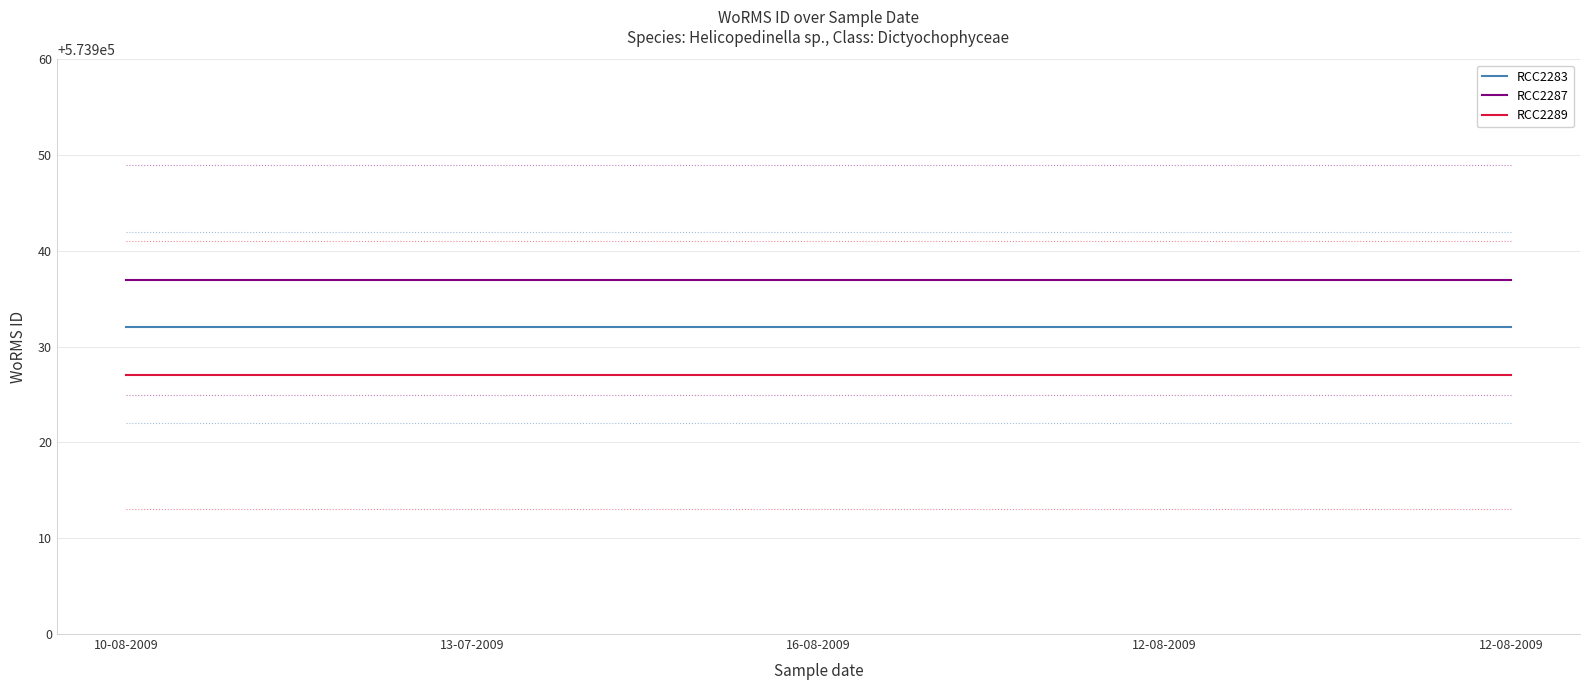

True or false: RCC2289 and RCC2287 intersect in this chart.

False